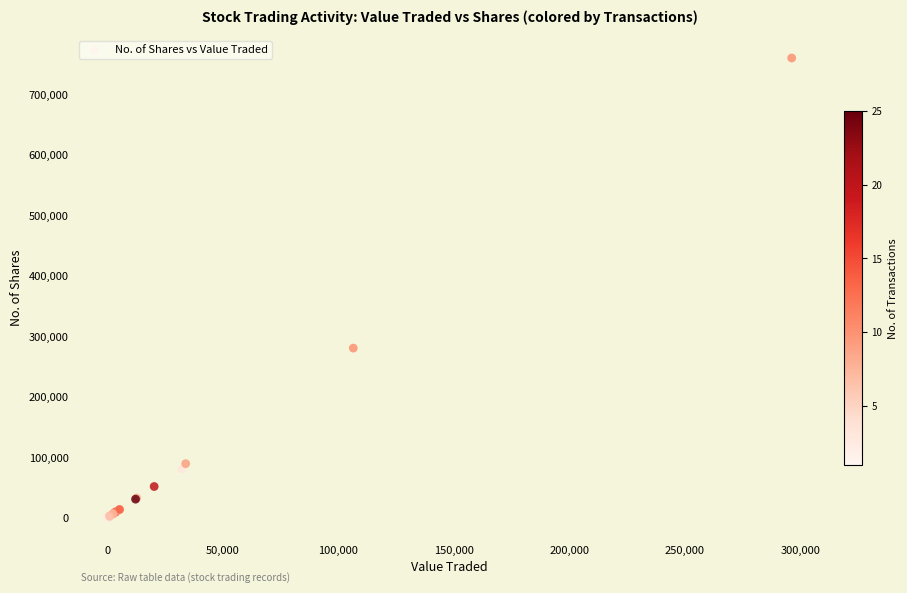

What Y value in the scatter plot is closest to 379905?

280075